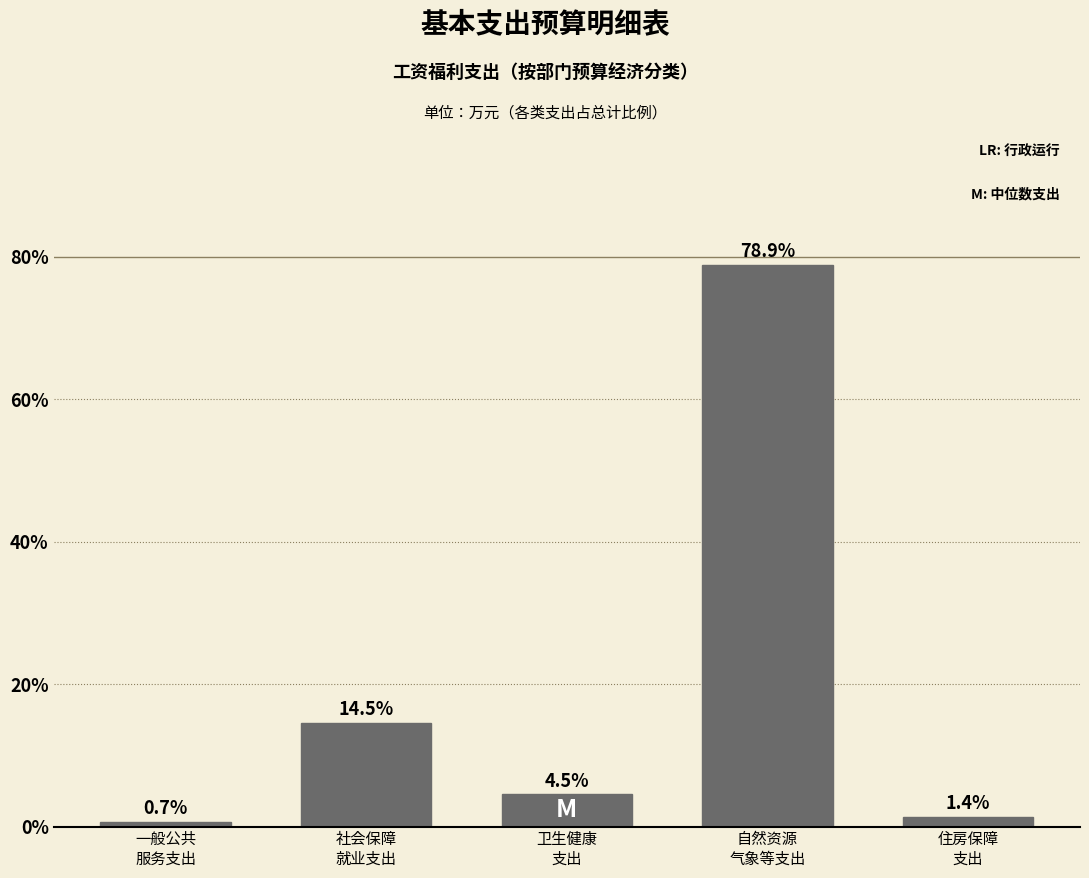

Reading left to right, transcribe all the data shown in this chart.

0.7	14.5	4.5	78.9	1.4